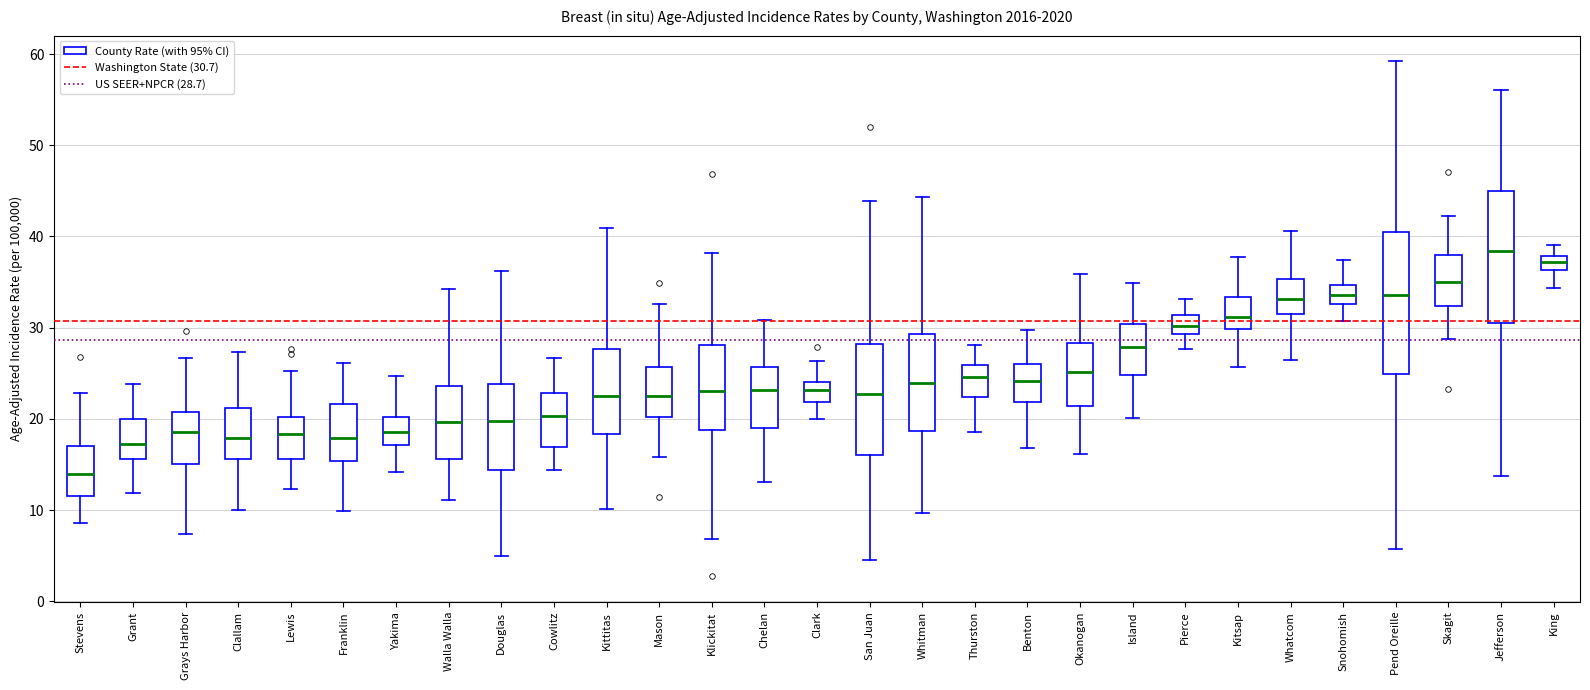

Which box's median line is the lowest?

Stevens